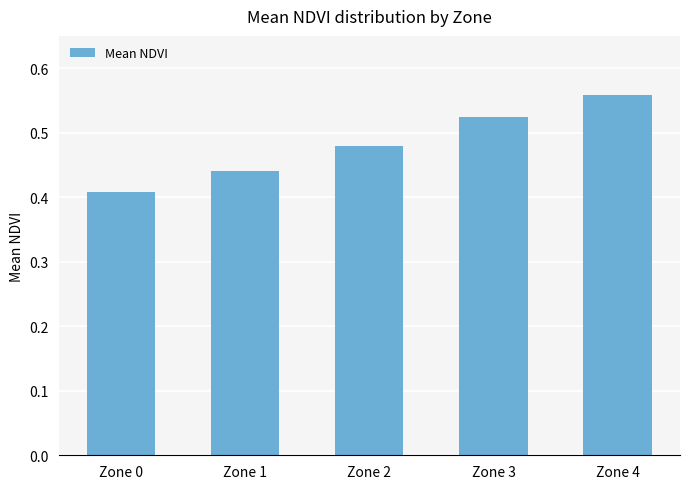

At which category does the chart reach its peak across all series?

Zone 4